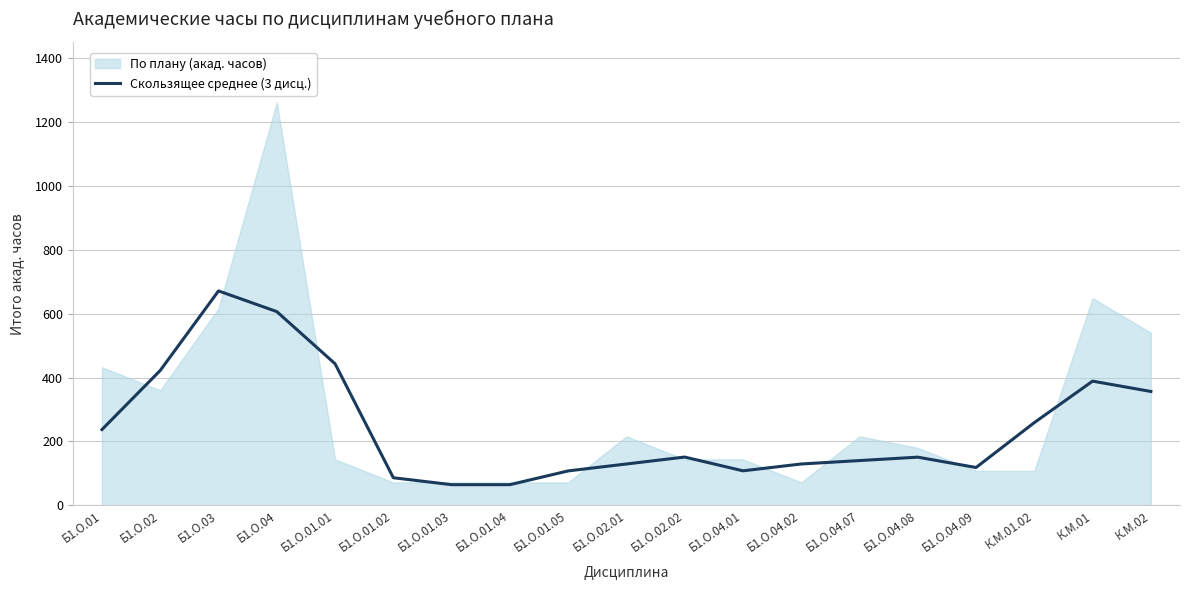

What is the highest value of the Скользящее среднее (3 дисц.) series?

670.7